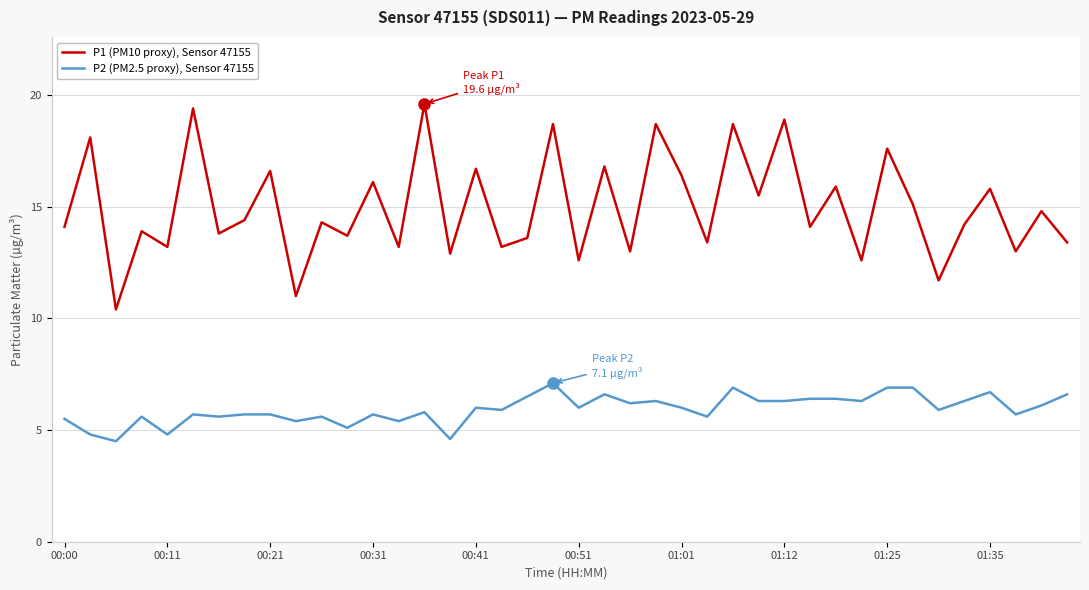

How many values in the P1 (PM10 proxy), Sensor 47155 series are below 14?

17